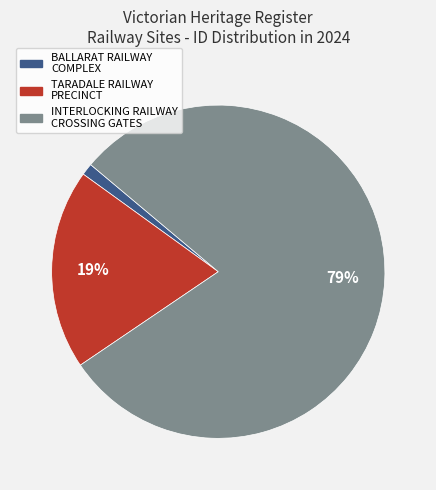

Rank the categories by value from lowest to highest.

BALLARAT RAILWAY COMPLEX, TARADALE RAILWAY PRECINCT, INTERLOCKING RAILWAY CROSSING GATES